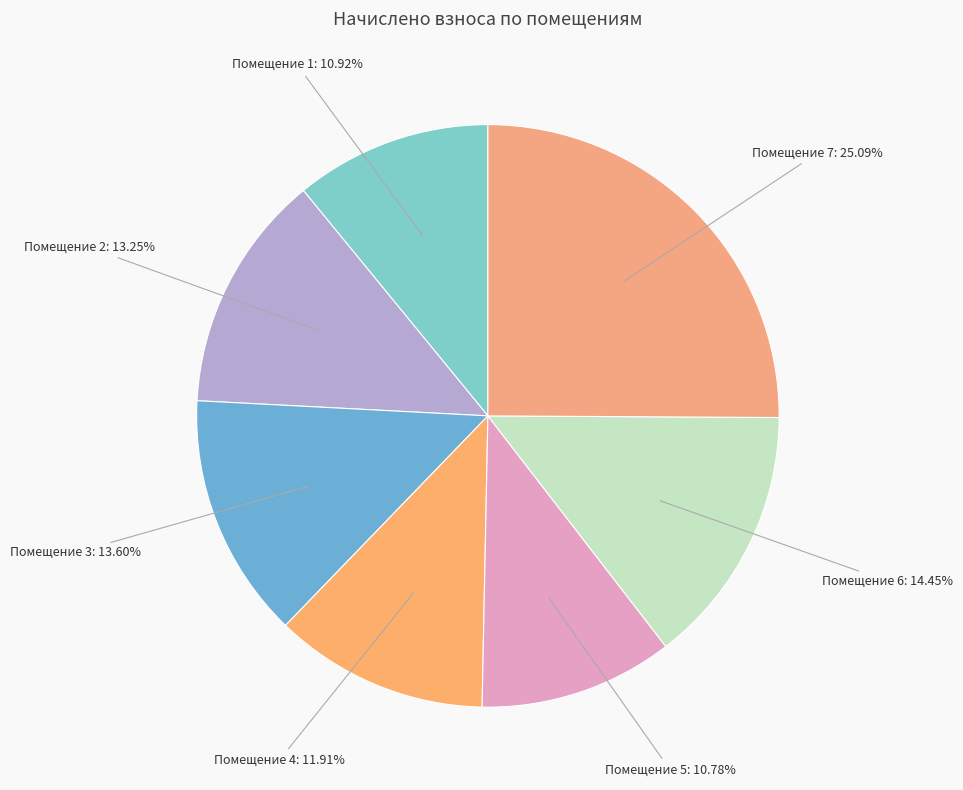

Count the number of slices in the pie.

7